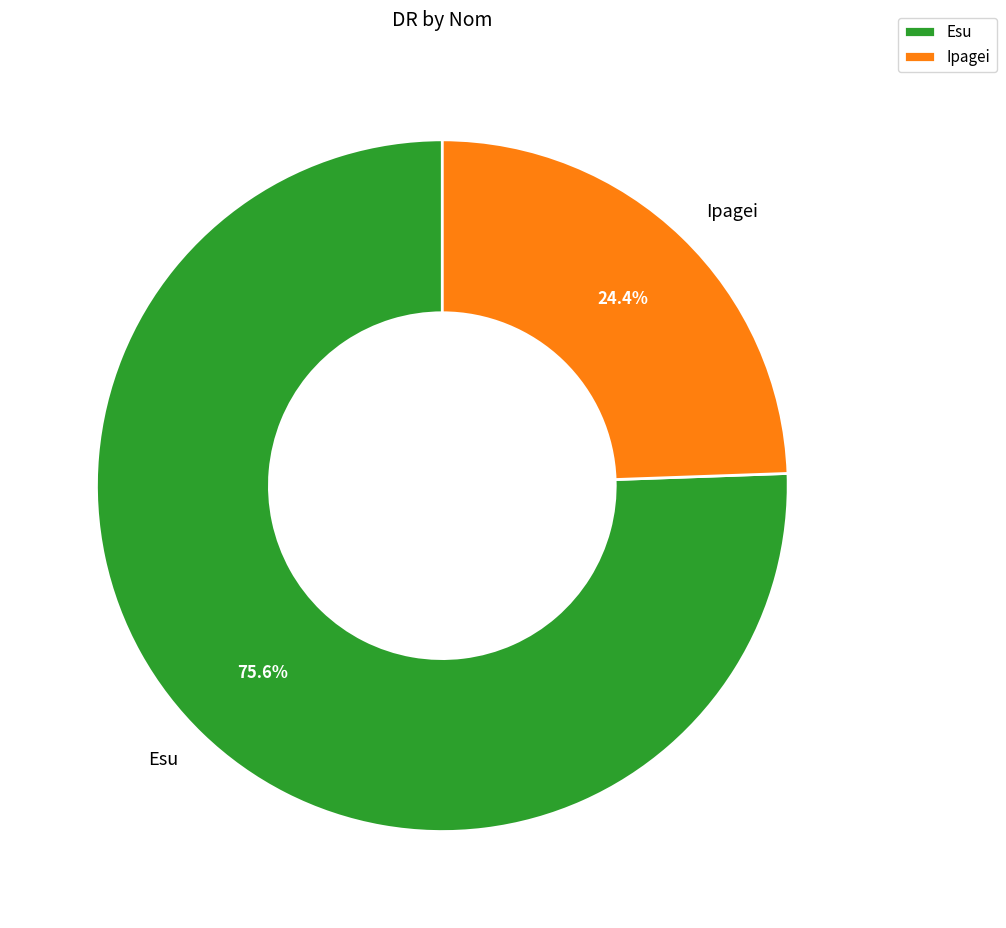

Is there any slice that represents more than half of the pie?

Yes